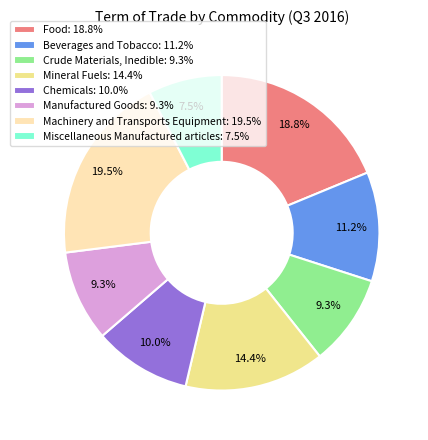

Is there any slice that represents more than half of the pie?

No